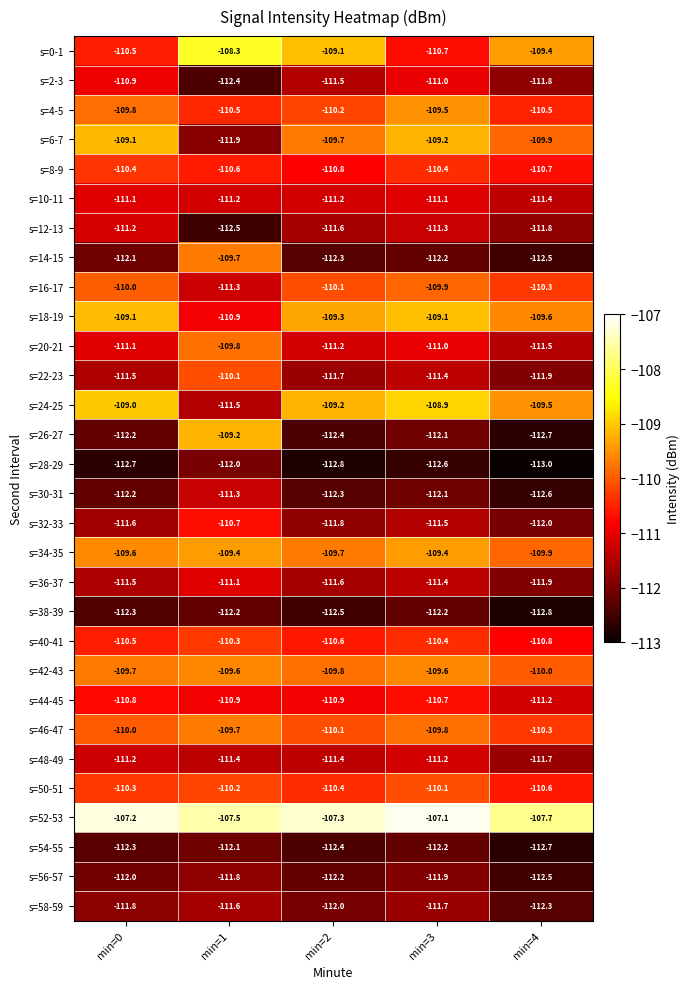

True or false: s=52-53 has a value of -107.1 at min=3.

True